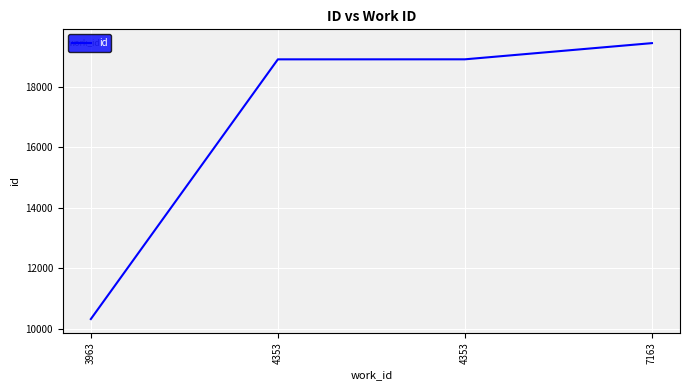

What is the sum of the values at 3963 and 4353?

29230